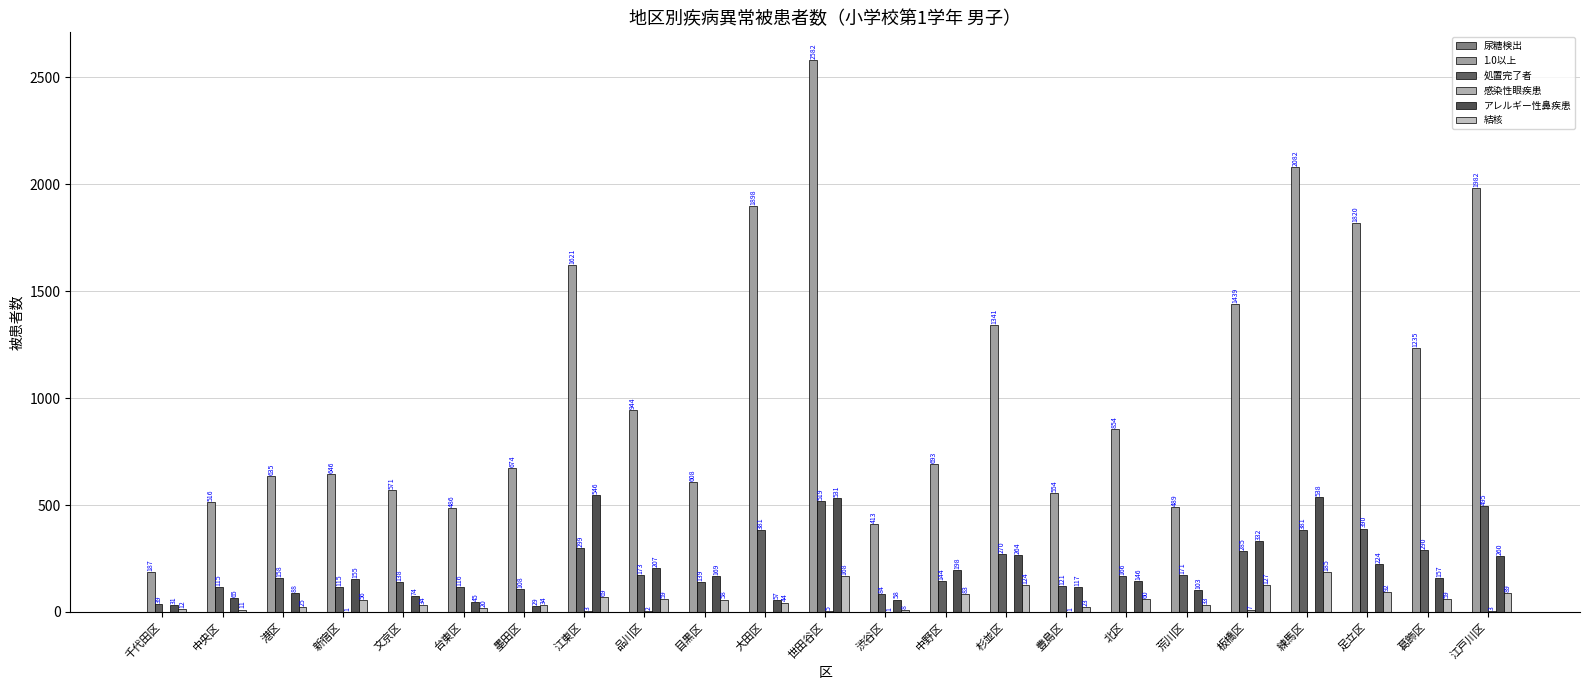

Count the number of data series in this chart.

5